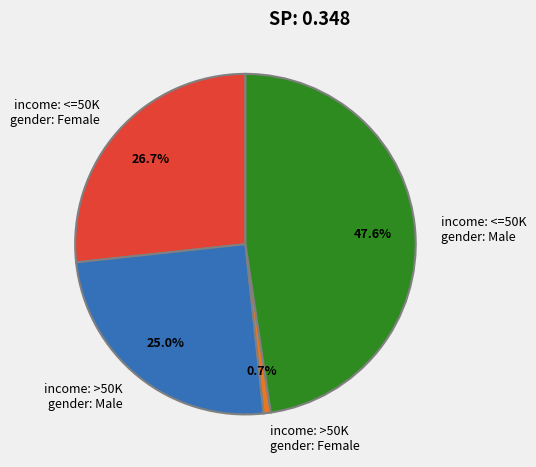

Which slice is the largest?

income: <=50K gender: Male